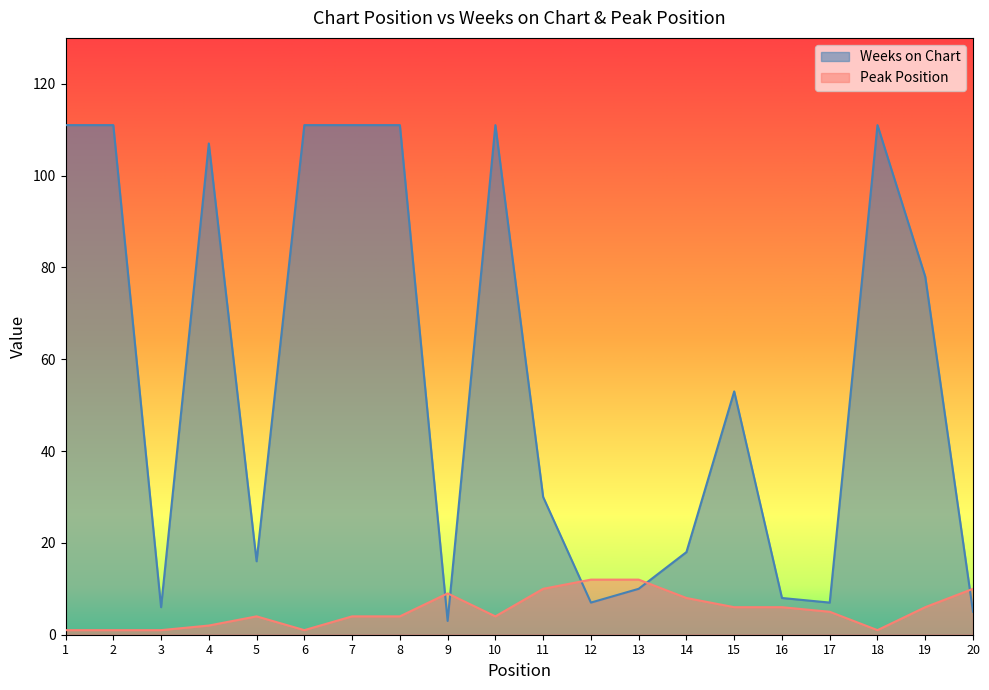

How many lines are shown in the chart?

2